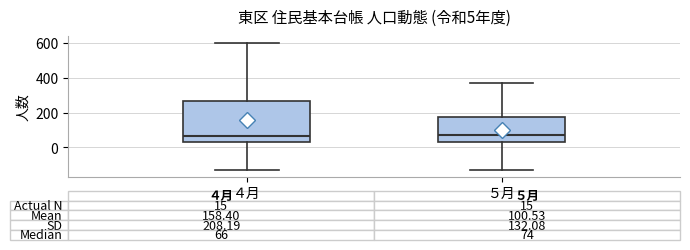

Which box is the tallest, from its lower edge to its upper edge?

４月